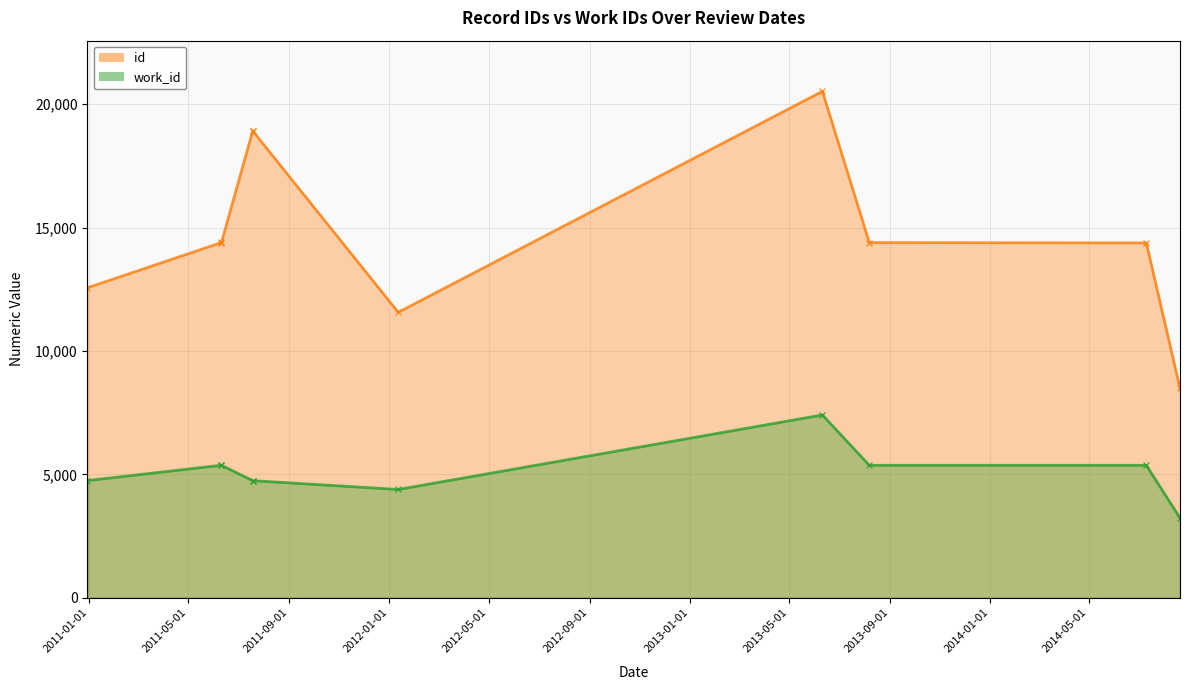

Read the id value at 2011-07-19, to the nearest 100.

18900